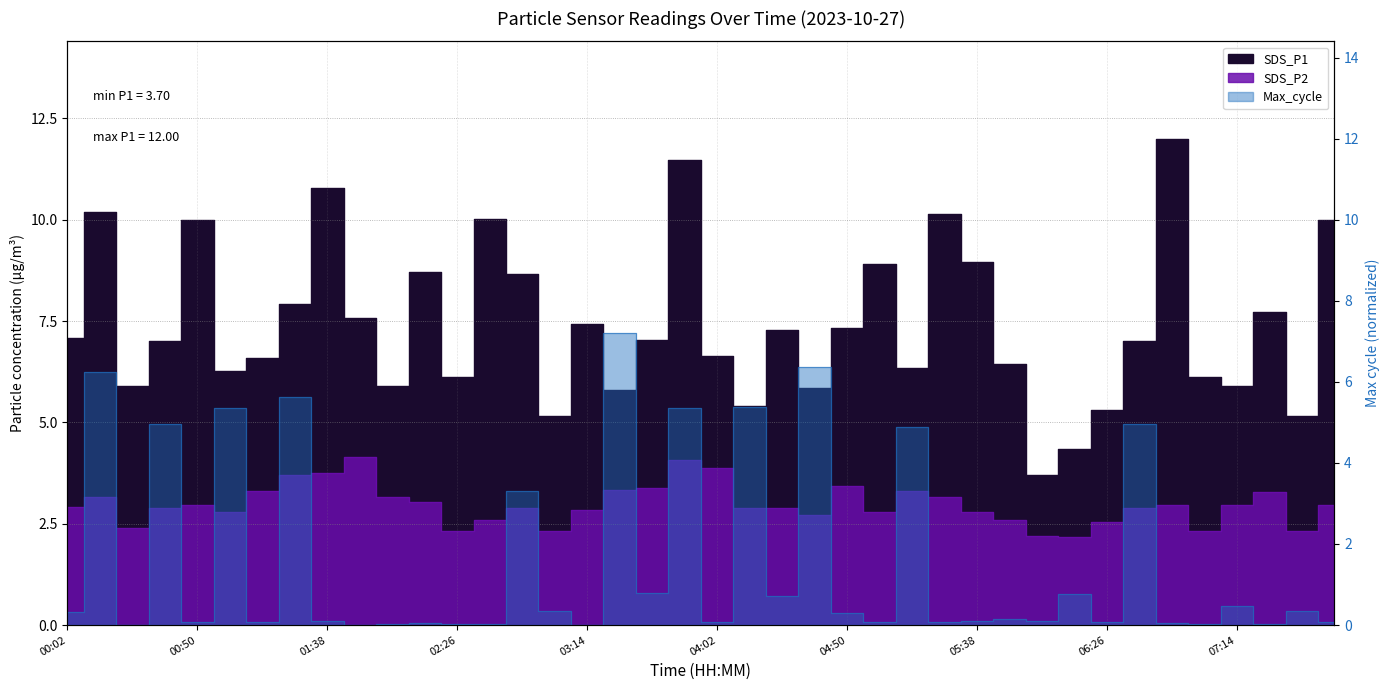

Rank the series by their maximum value, from highest to lowest.

SDS_P1, Max_cycle, SDS_P2